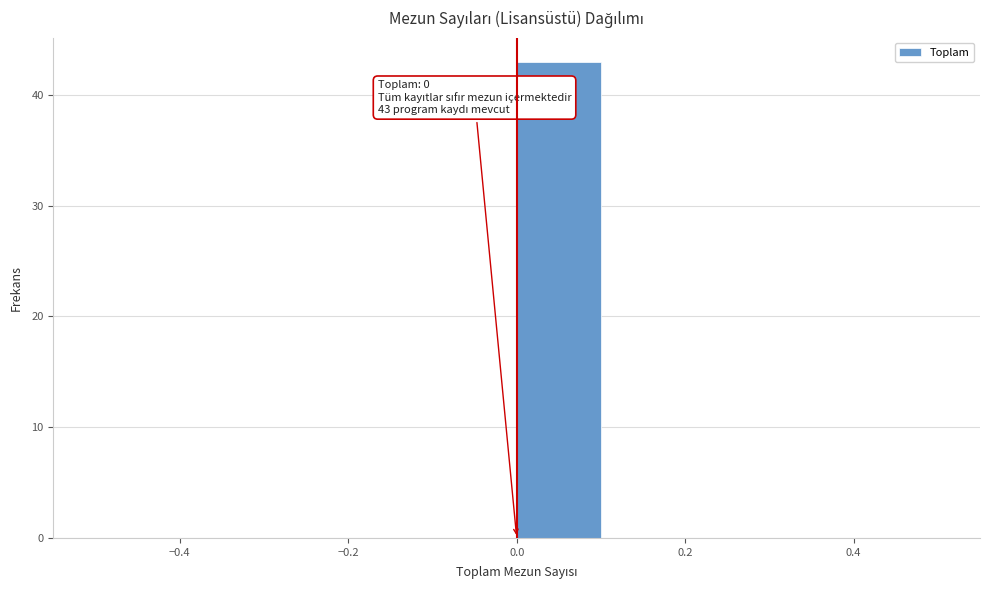

Over which range of the x-axis is the bar tallest?

0.0 to 0.1